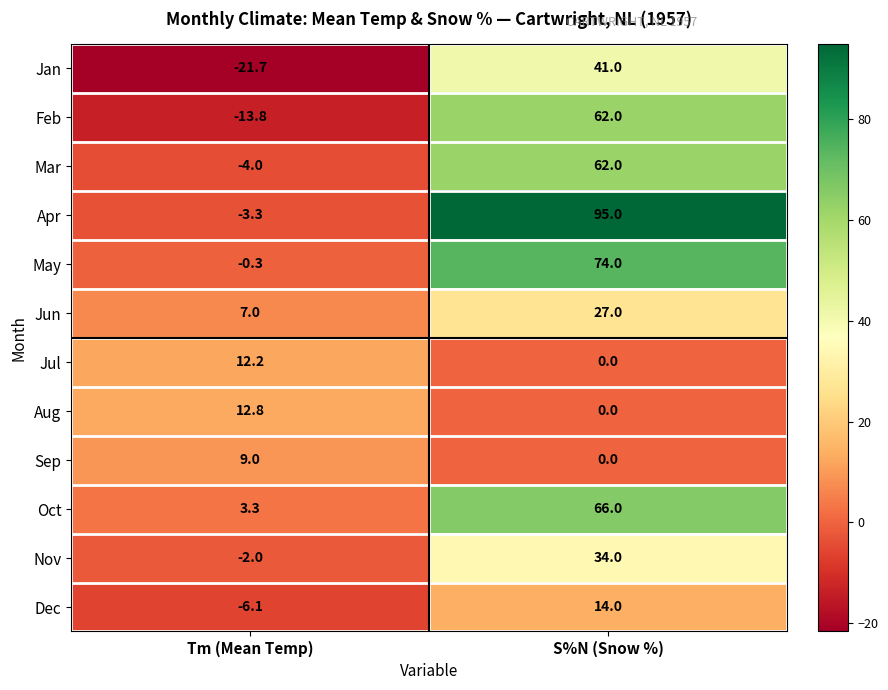

Reading right to left, extract all data points from this chart.

Jan: 41.0	-21.7
Feb: 62.0	-13.8
Mar: 62.0	-4.0
Apr: 95.0	-3.3
May: 74.0	-0.3
Jun: 27.0	7.0
Jul: 0.0	12.2
Aug: 0.0	12.8
Sep: 0.0	9.0
Oct: 66.0	3.3
Nov: 34.0	-2.0
Dec: 14.0	-6.1